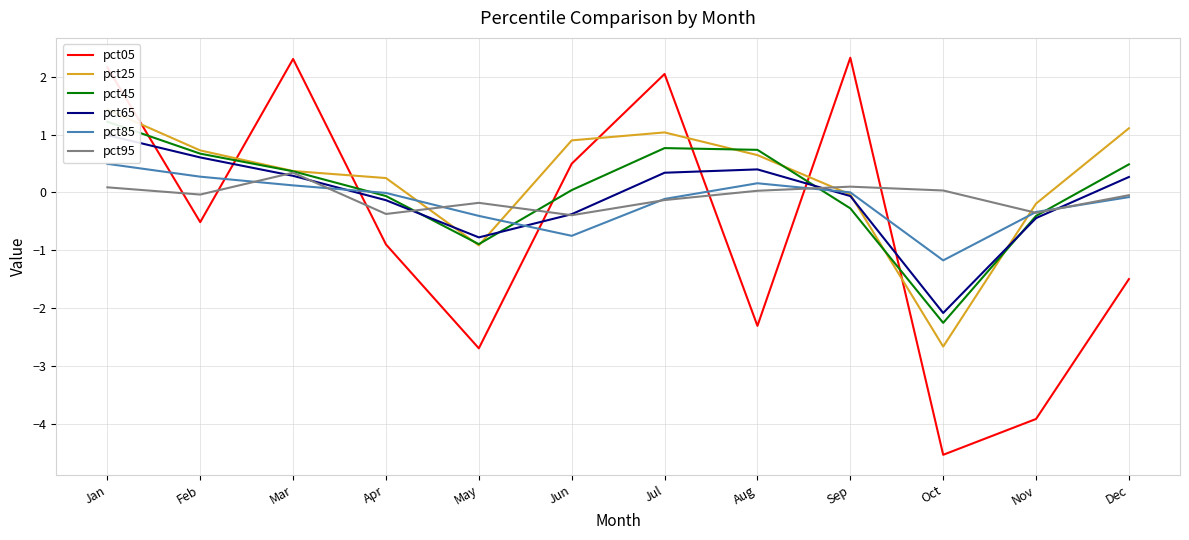

What is the sum of the pct05 values at Jul and Jan?

4.2